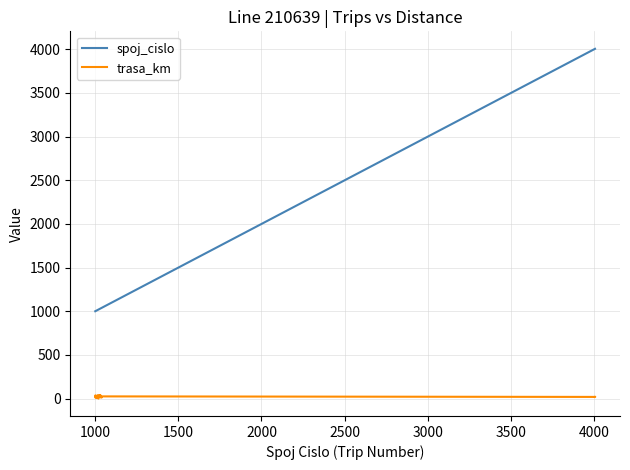

What is the greatest value displayed?

4005